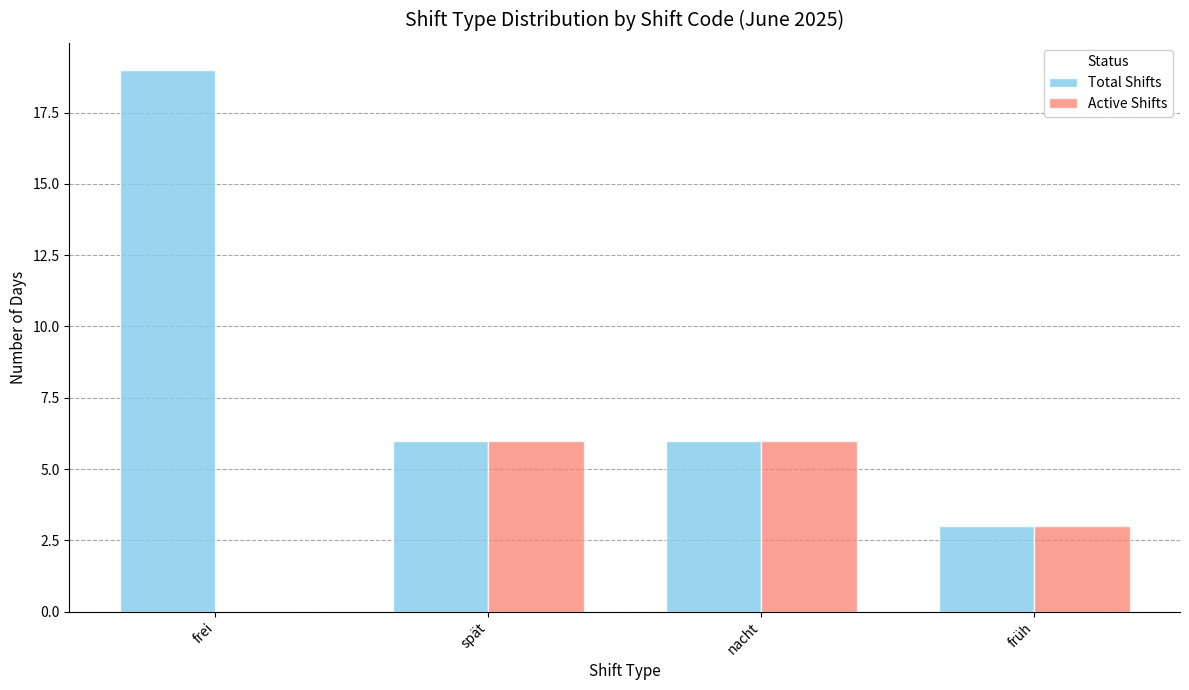

Which category has the highest value in the Total Shifts series?

frei